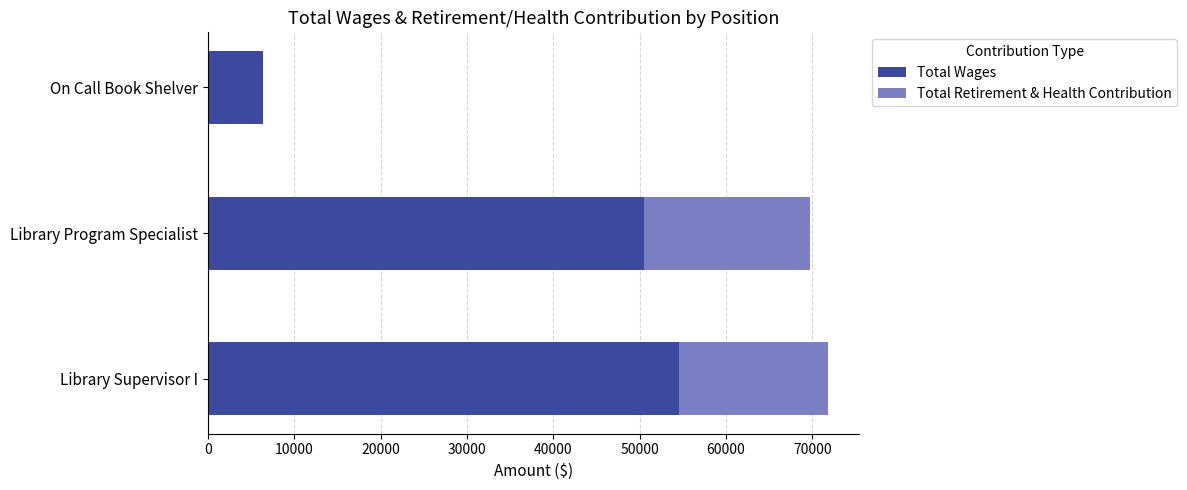

What are all the series names shown in the legend?

Total Wages, Total Retirement & Health Contribution